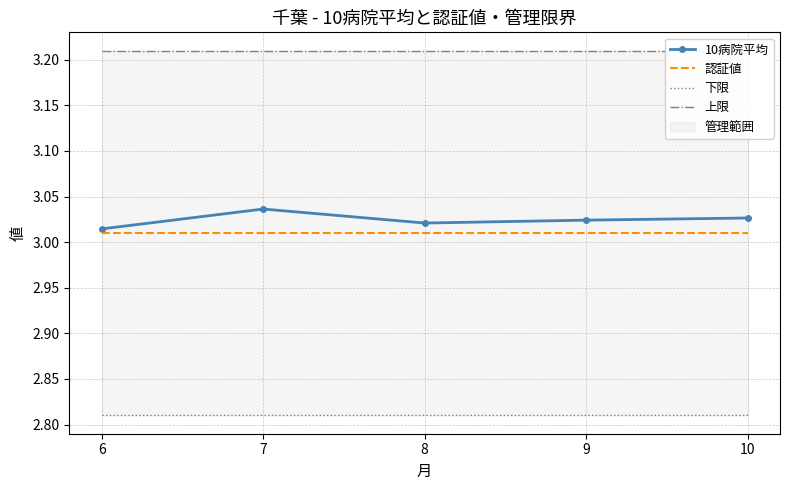

Does the chart have visible grid lines?

Yes